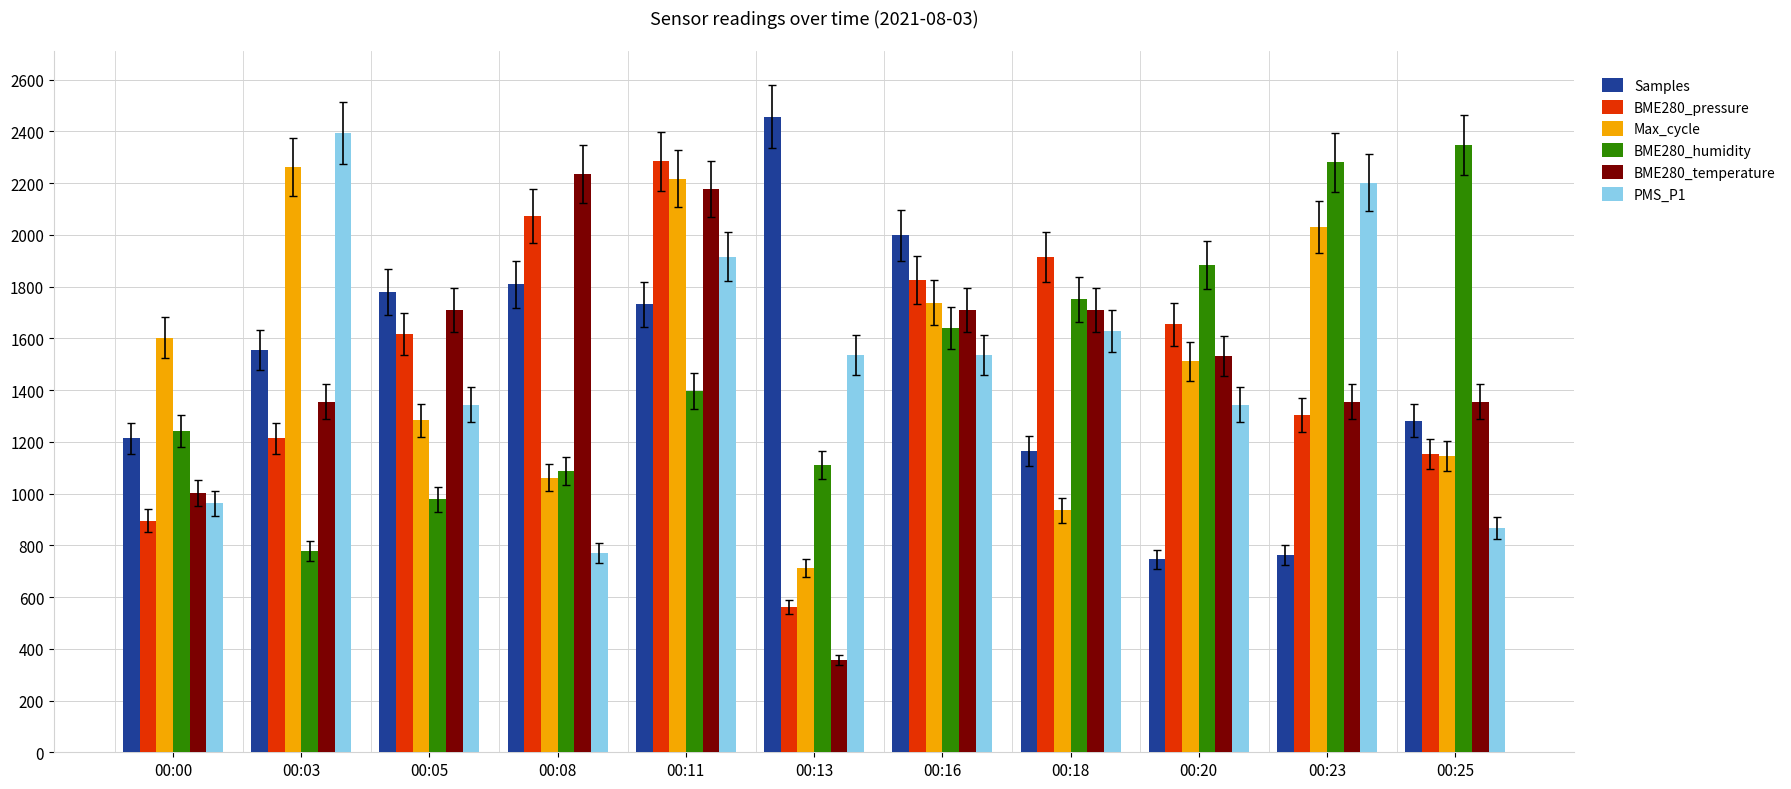

Is it true that Max_cycle equals 570.5 at 00:05?

False